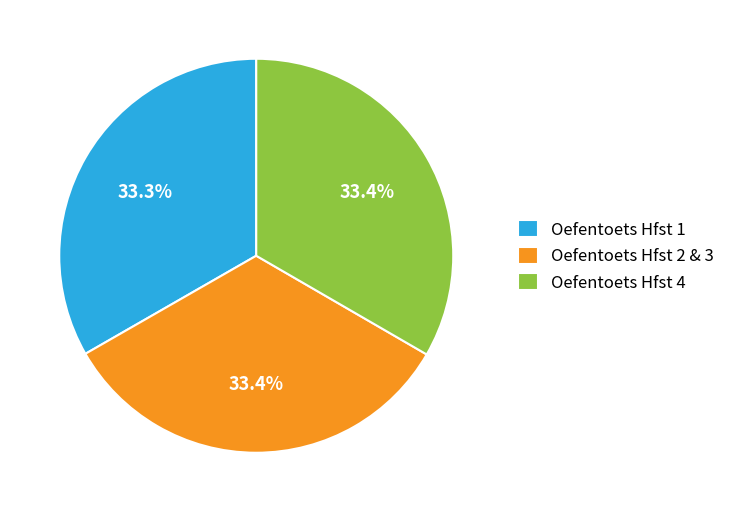

To the nearest percent, what portion does Oefentoets Hfst 2 & 3 represent?

33%